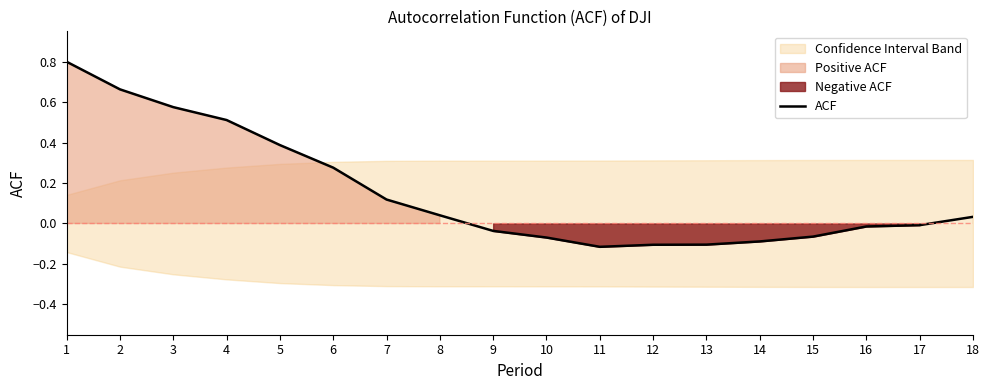

What is the average value?

0.2